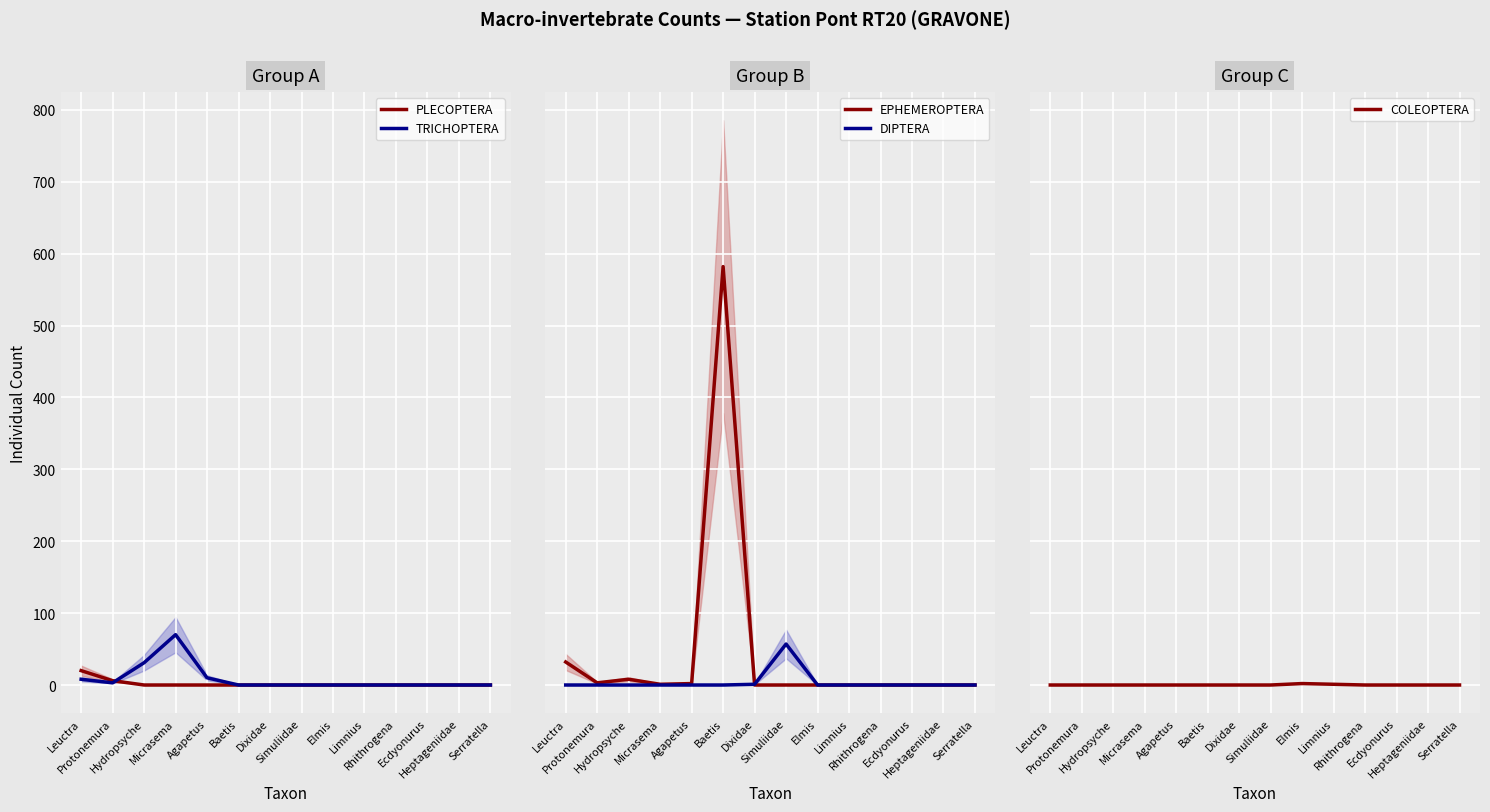

How many lines are shown in the chart?

5